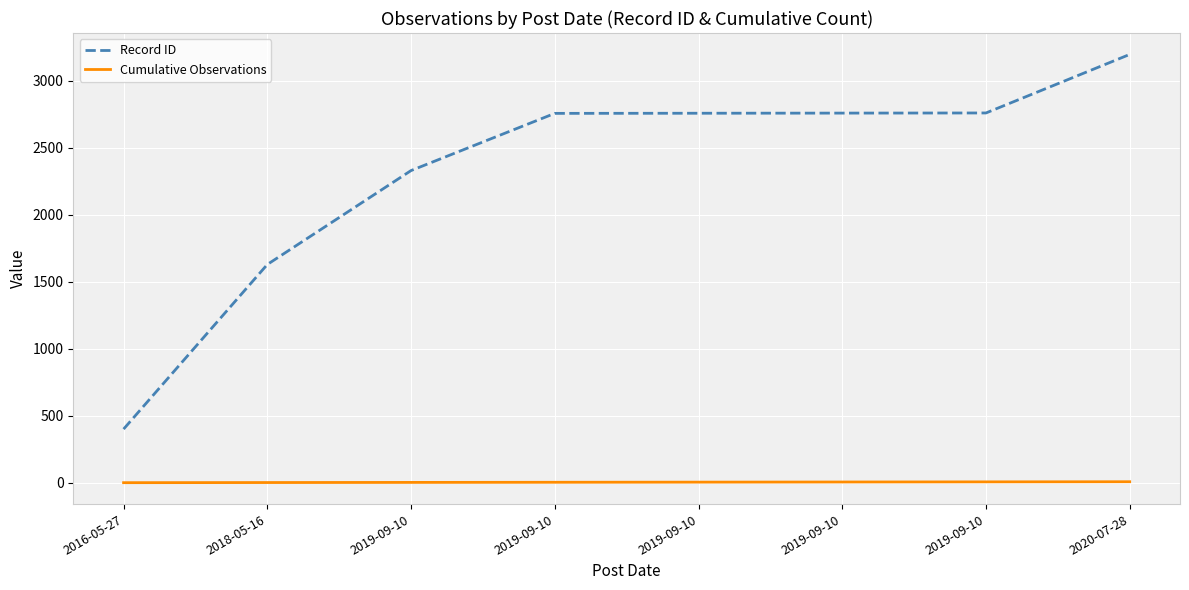

Does the chart have visible grid lines?

Yes